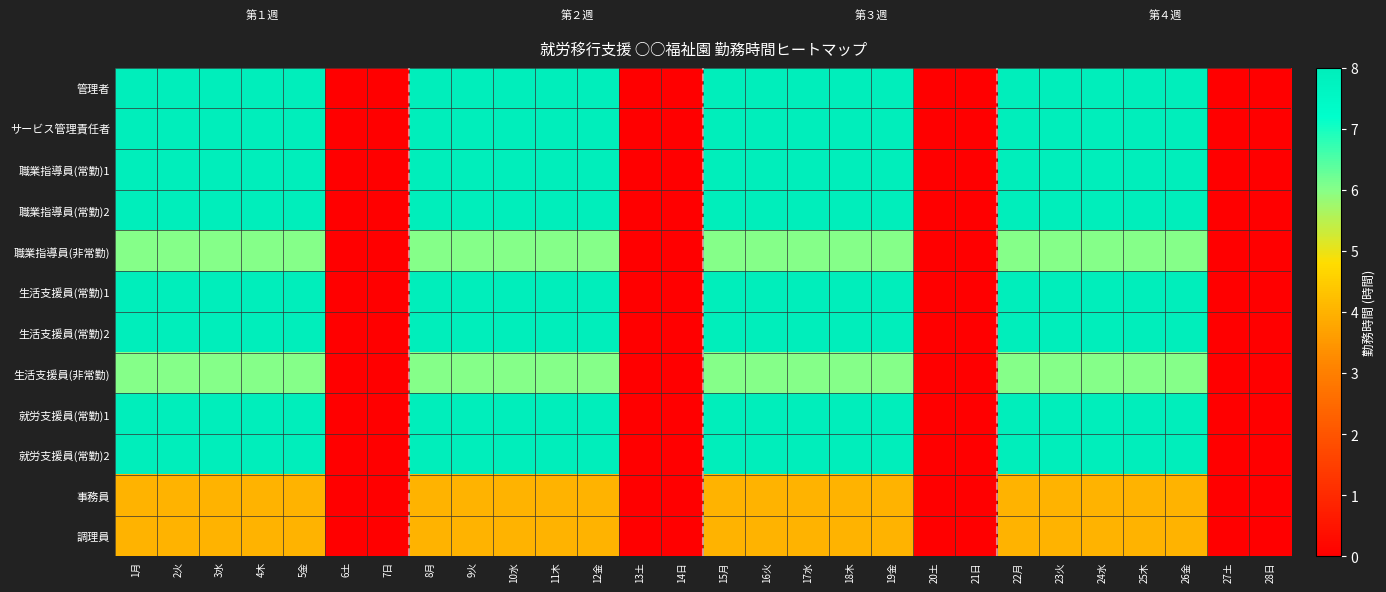

Which series has the widest spread of values?

管理者